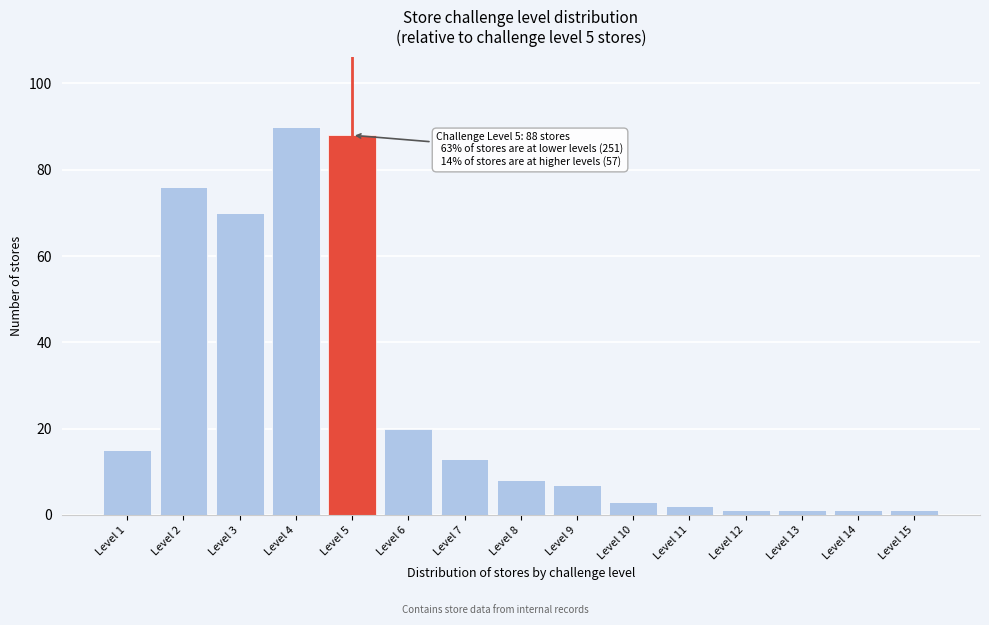

Reading left to right, extract all data points from this chart.

15	76	70	90	88	20	13	8	7	3	2	1	1	1	1